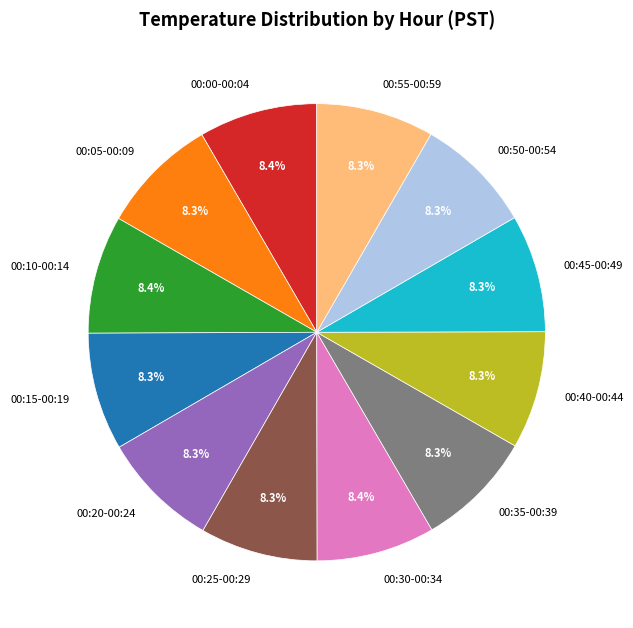

Is there any slice that represents more than half of the pie?

No